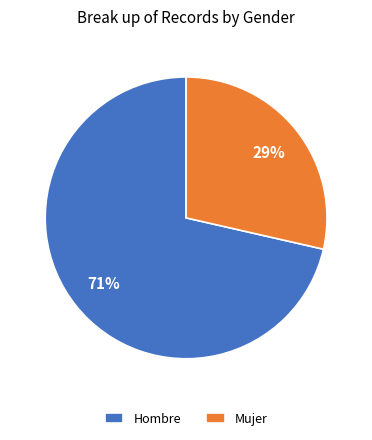

Count the number of slices in the pie.

2